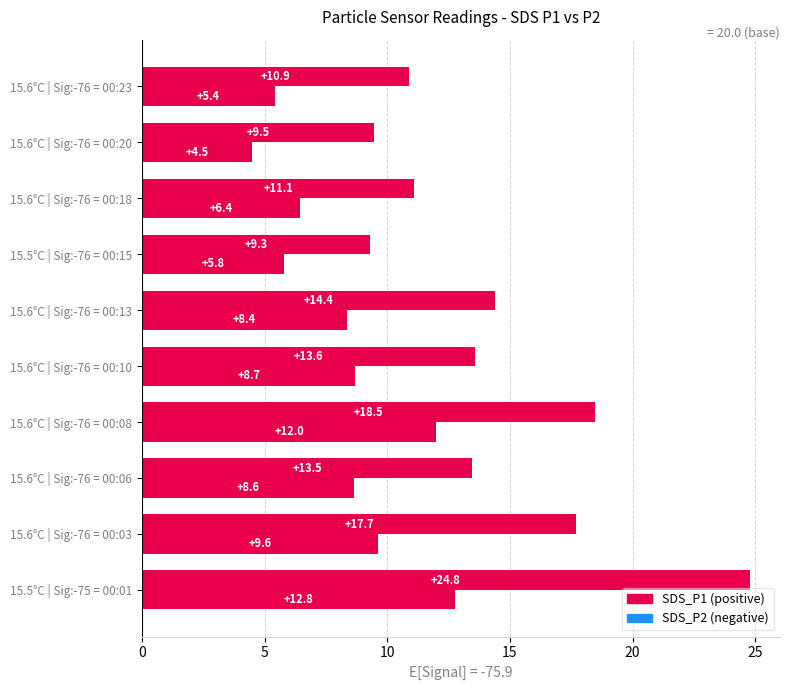

How many series are shown in this chart?

2